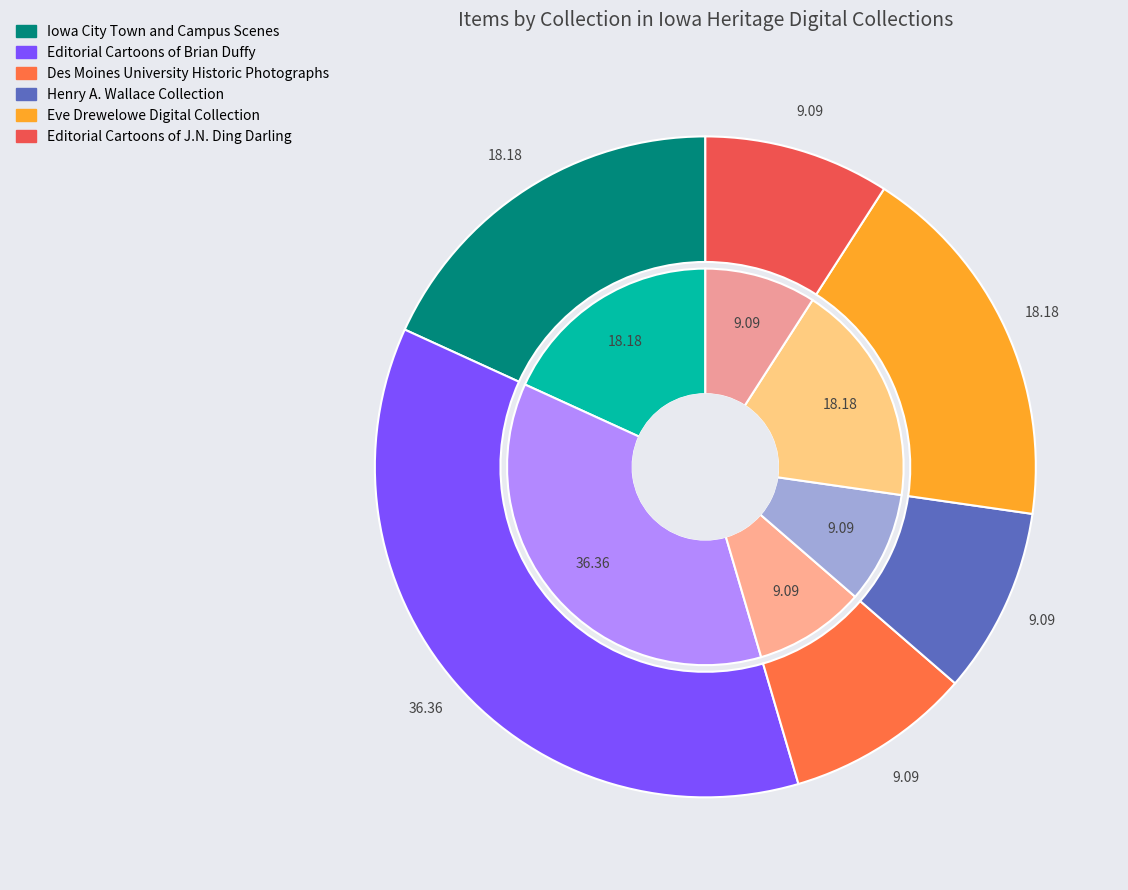

Does Henry A. Wallace Collection represent more than half of the total?

No